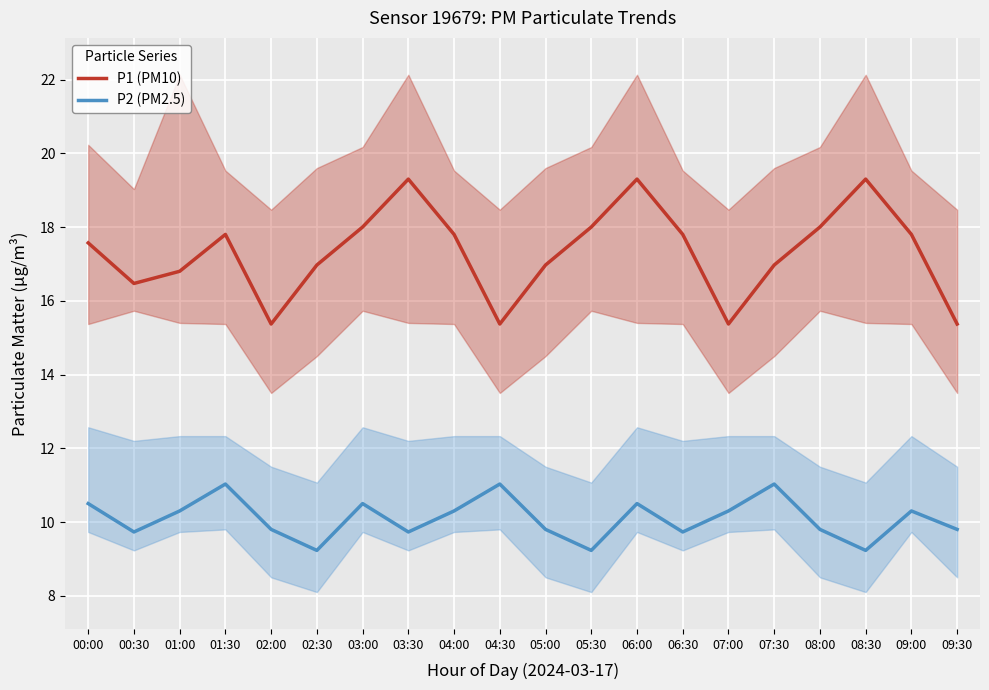

What is the total value across all series at 07:30?

28.0